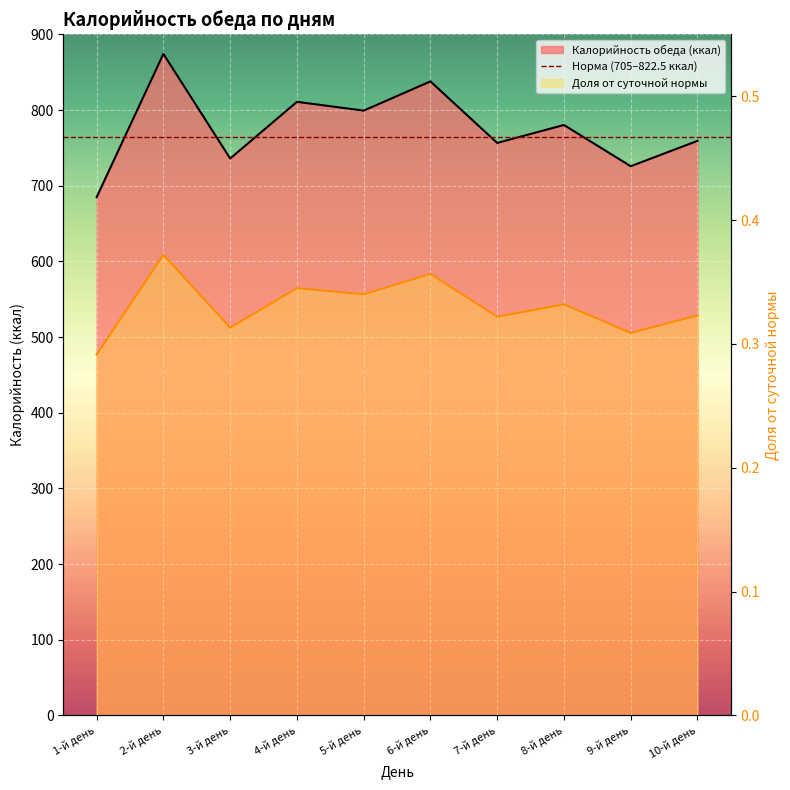

What is the value of the Доля от суточной нормы point at the 3rd from the left?

0.3